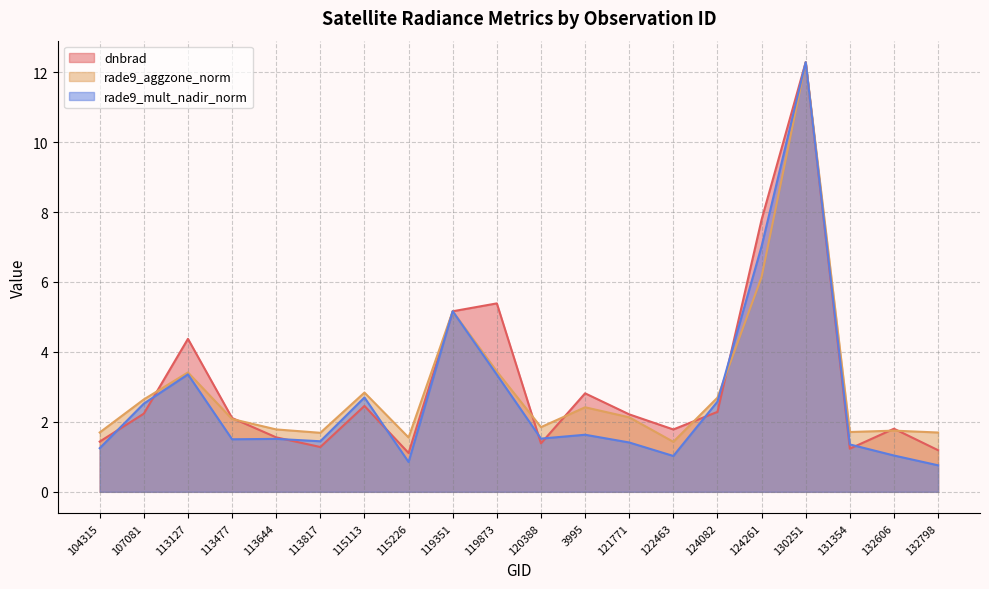

At which category does the chart reach its minimum across all series?

132798